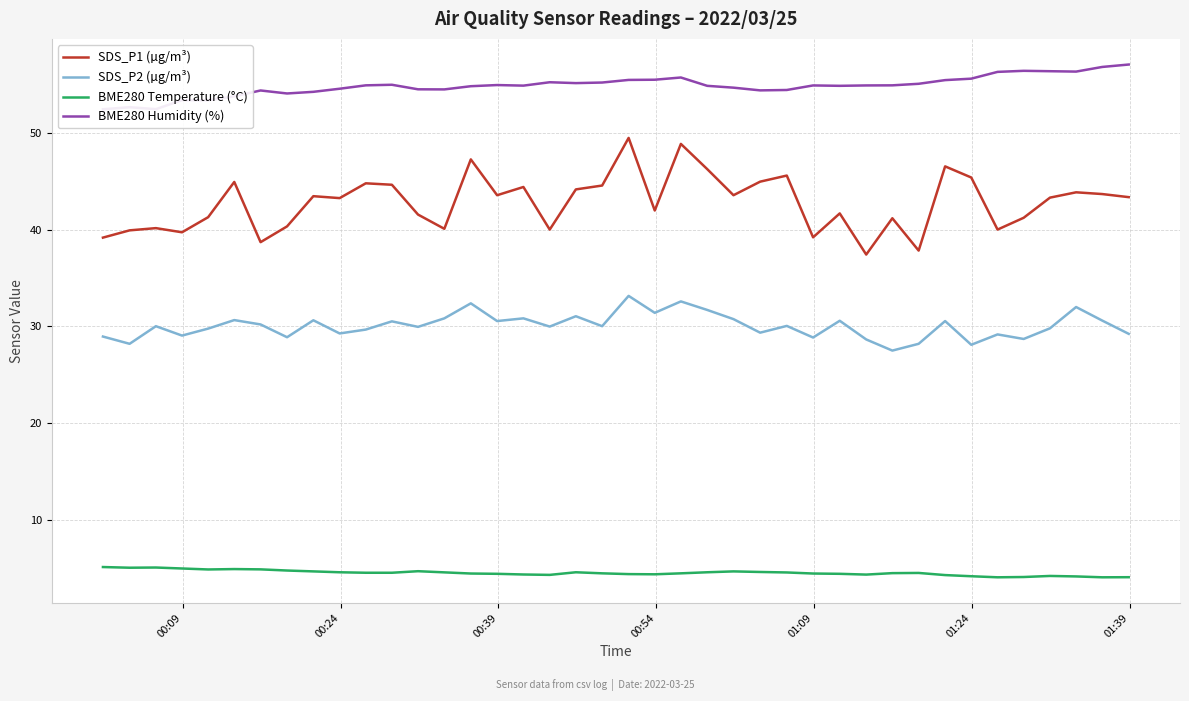

True or false: SDS_P1 (µg/m³) and BME280 Temperature (°C) cross at least once.

False